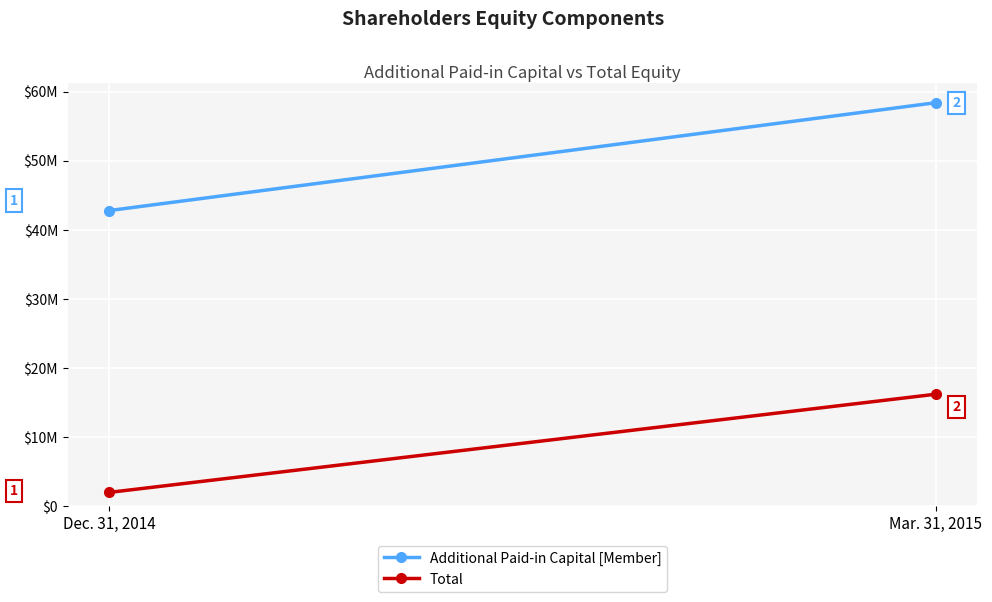

Is it true that Additional Paid-in Capital [Member] equals 42765589 at Dec. 31, 2014?

True